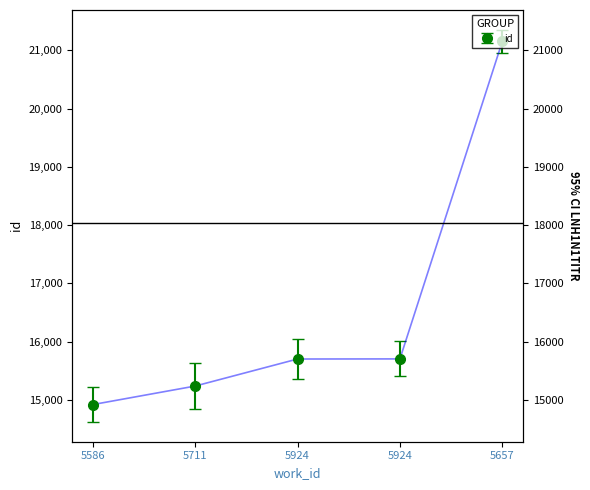

List the labels in order of value, largest first.

5657, 5924, 5924, 5711, 5586